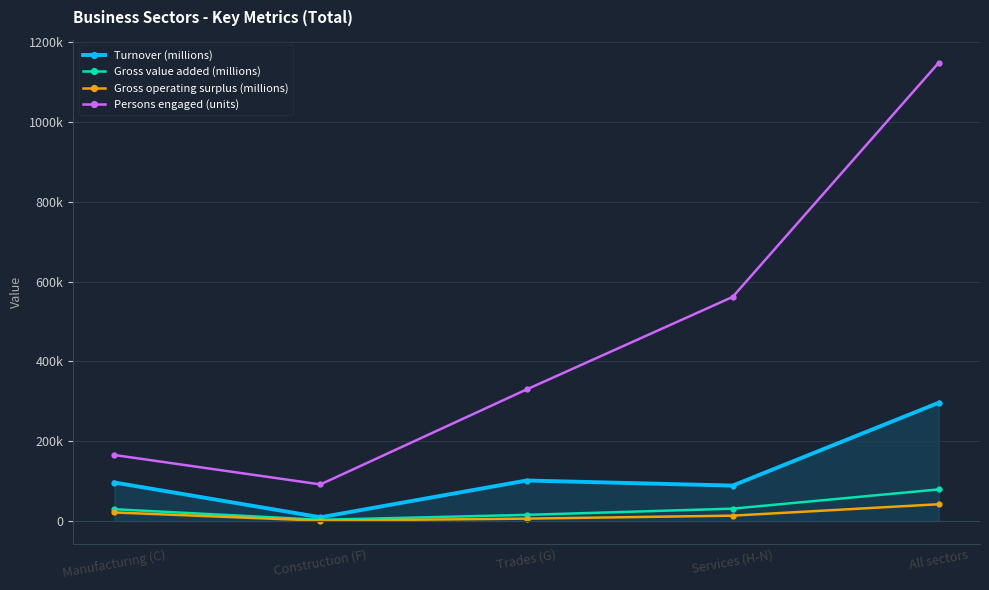

How many interior local valleys does the Turnover (millions) series have?

2